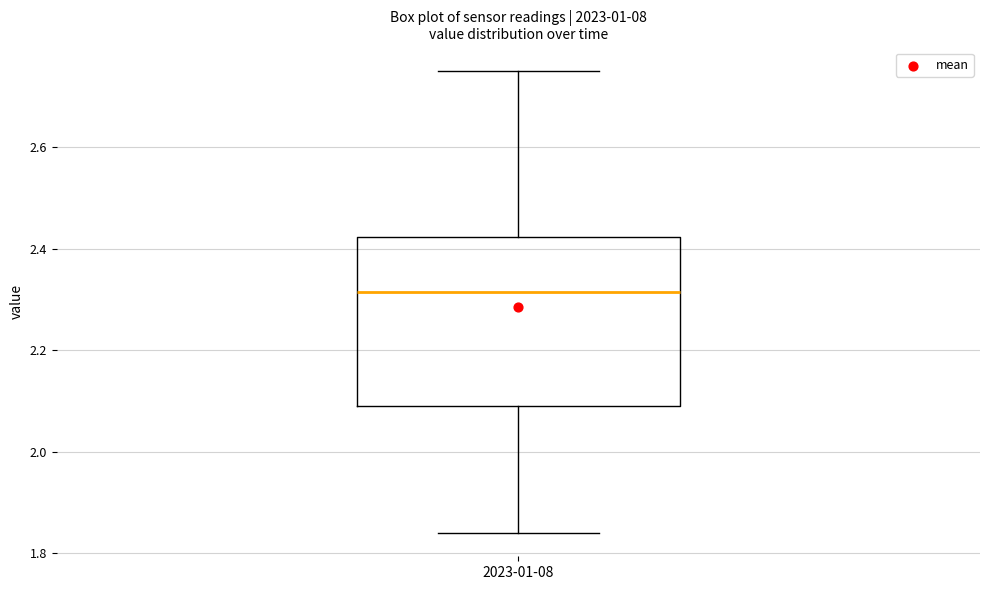

Read this box plot against the y-axis: the position of the median line, the range covered by the box, and the ends of both whiskers. The values are not printed on the chart, so give them approximately, as read against the axis.

median 2.32, box 2.10 to 2.42, whiskers 1.84 to 2.76